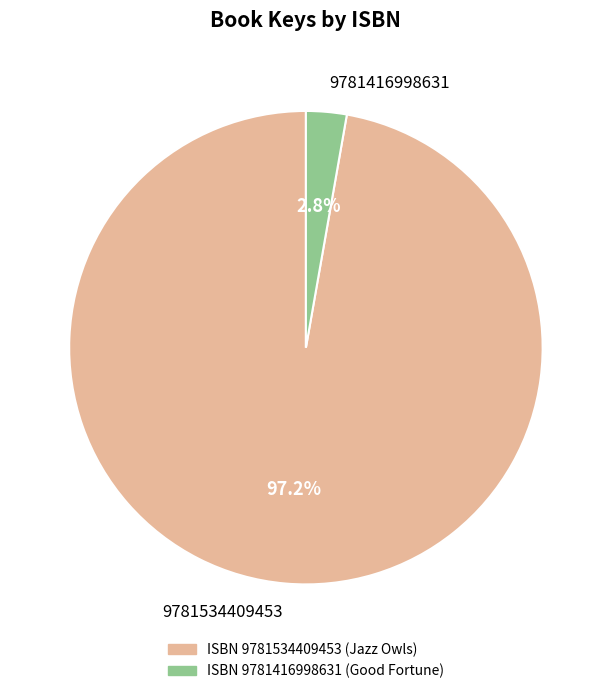

To the nearest percent, what is the difference between the largest and smallest slice percentages?

94%